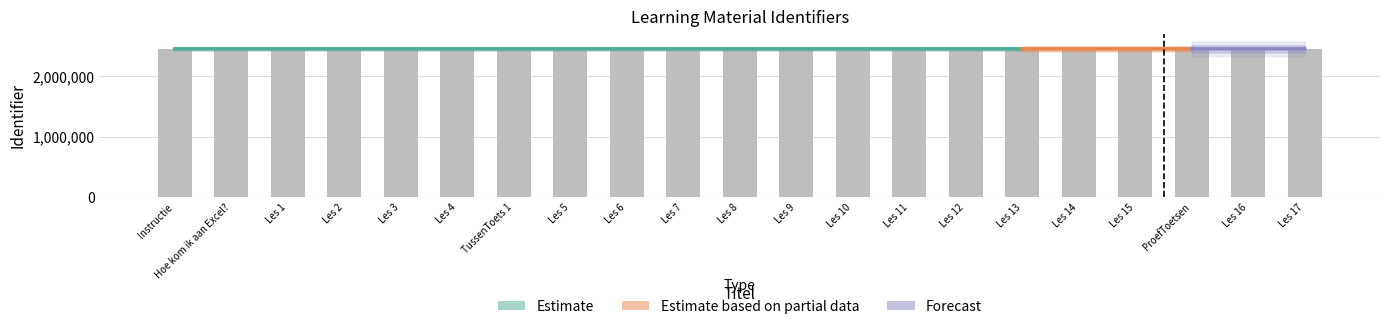

What is the difference between the second highest and second lowest values?

75